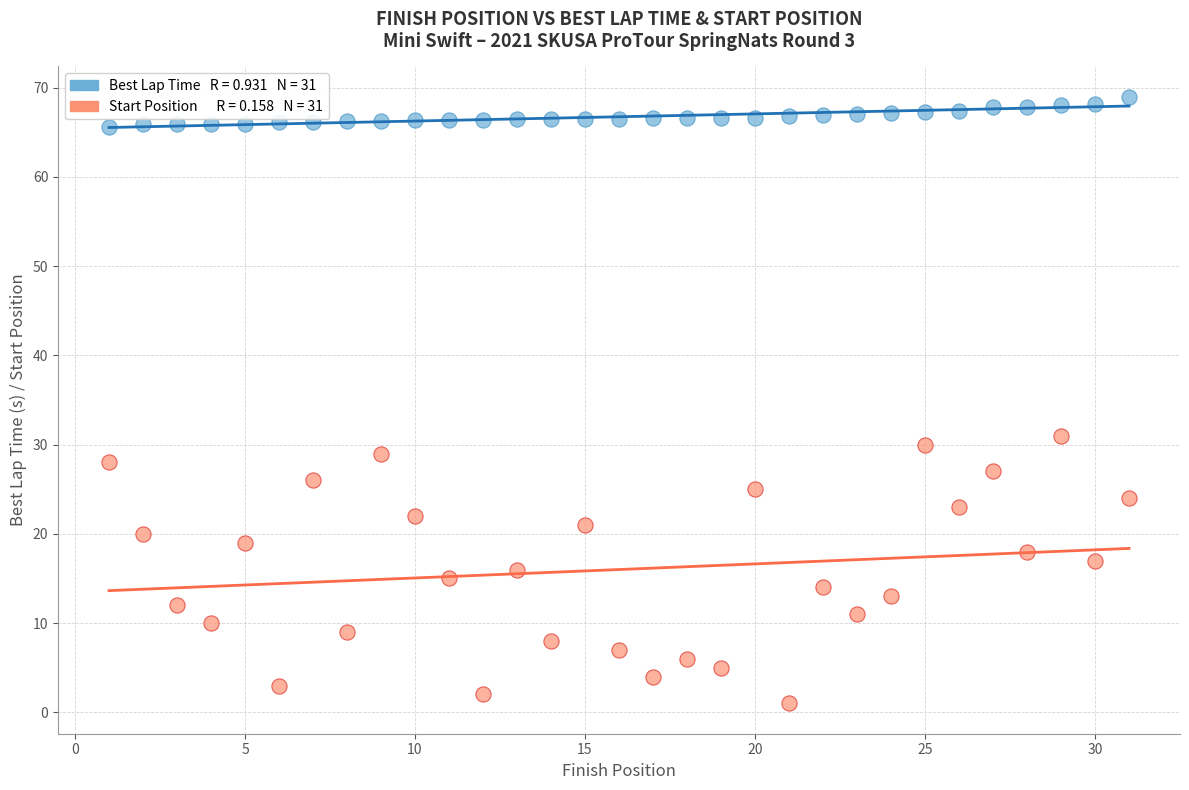

Across all series, what Y value is closest to 34?

31.0